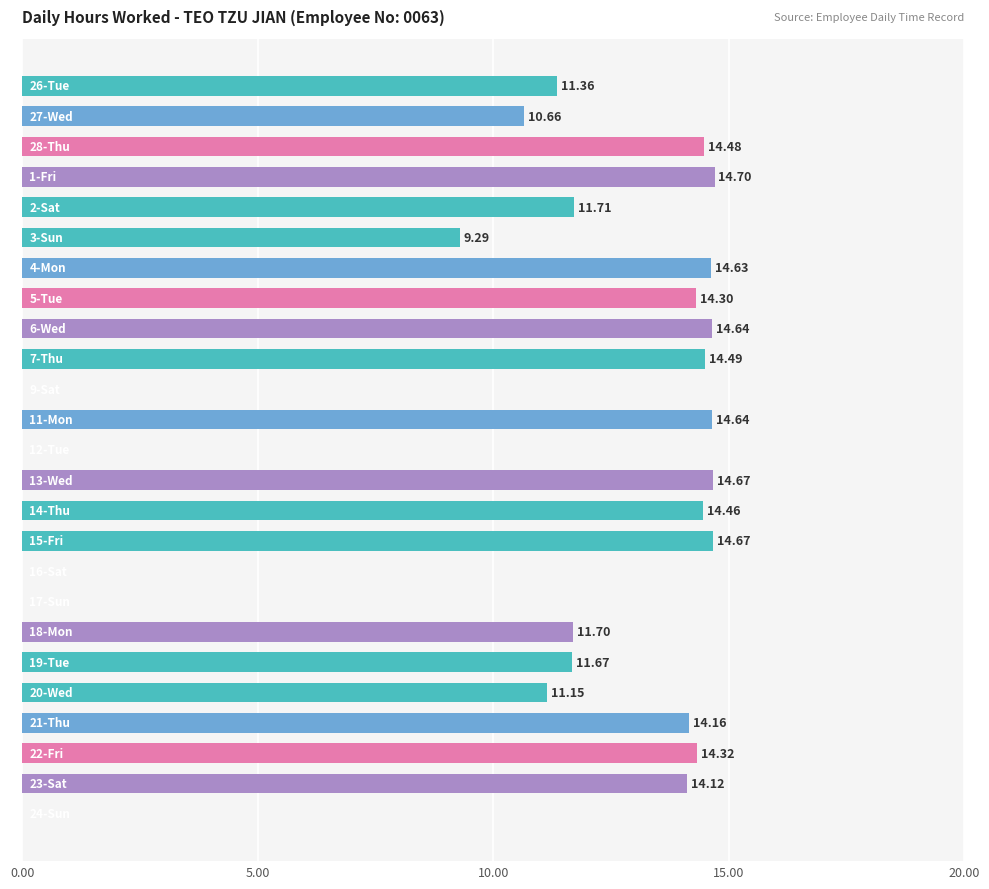

What is the sum of all values?

265.8